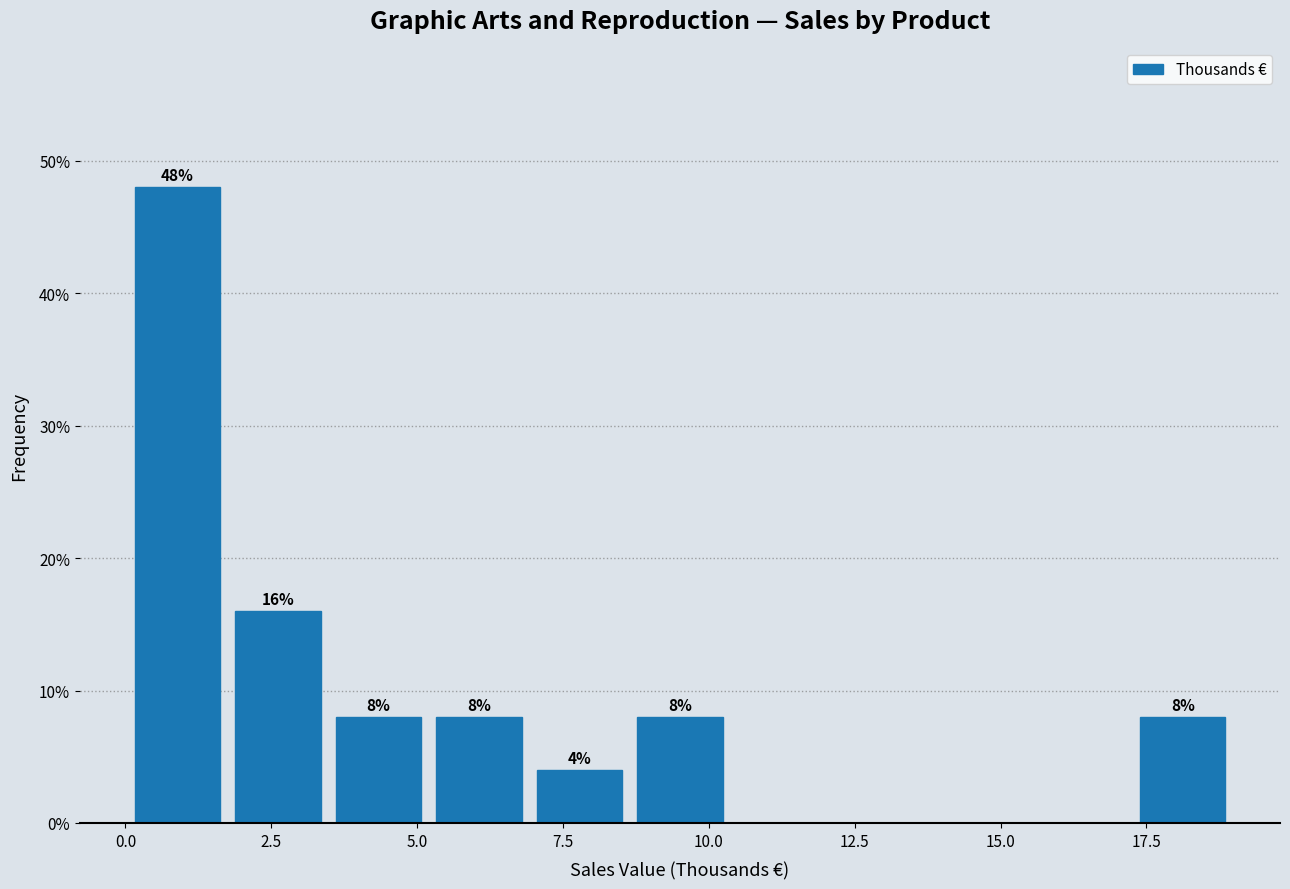

Read against the x-axis, roughly where is the centre of the tallest bar?

1.0